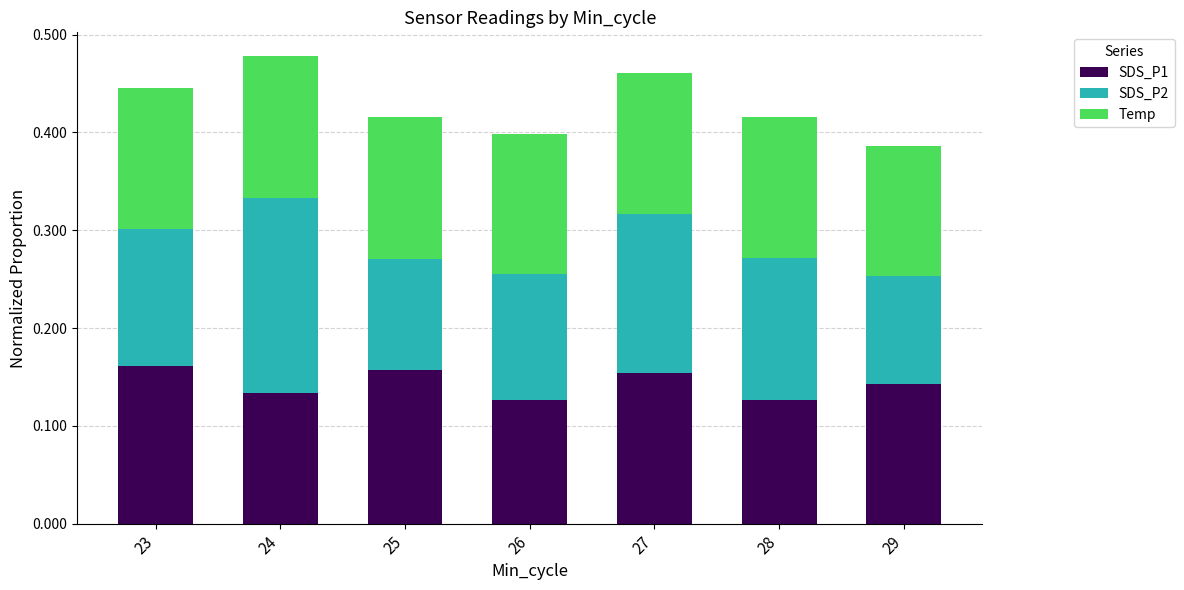

What is the total value across all series at 26?

0.4